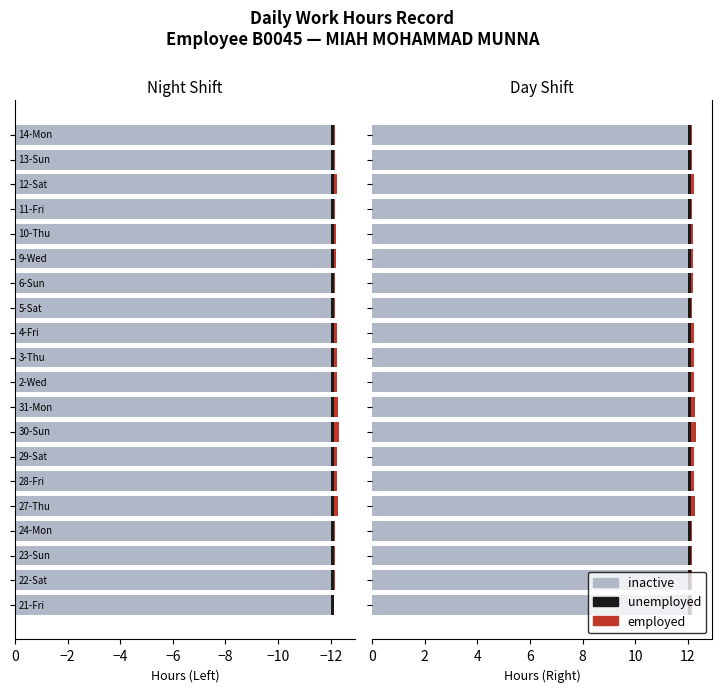

Does the chart contain stacked bars?

No